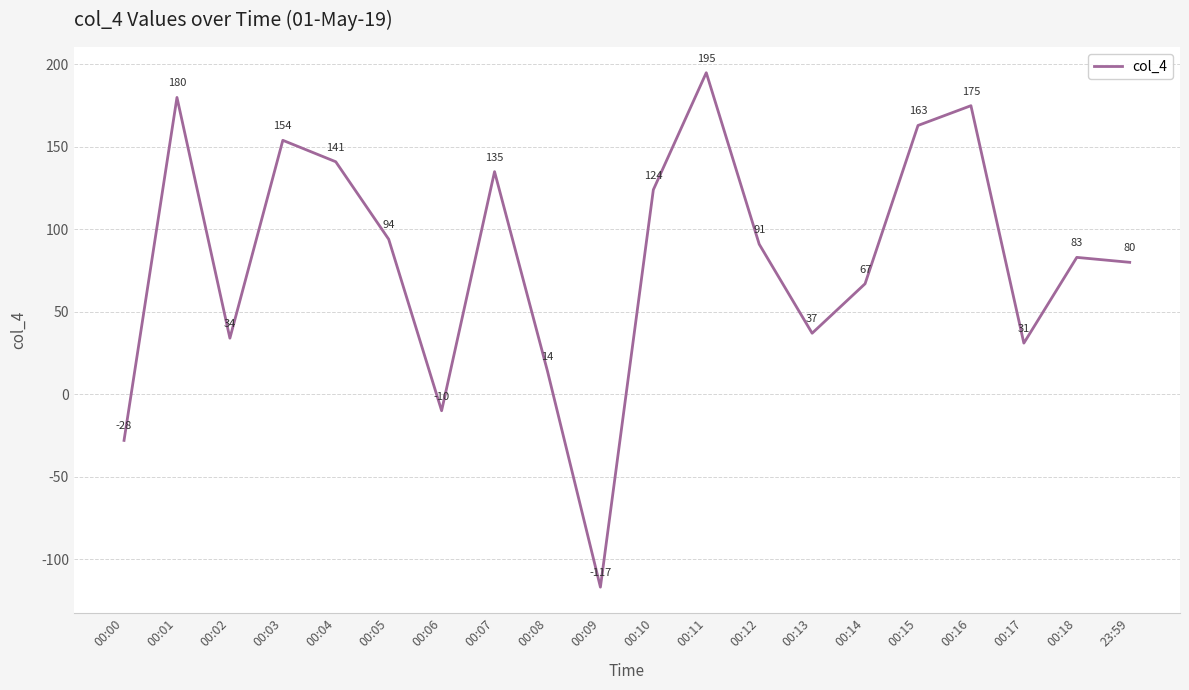

What position from the right is 00:17?

3